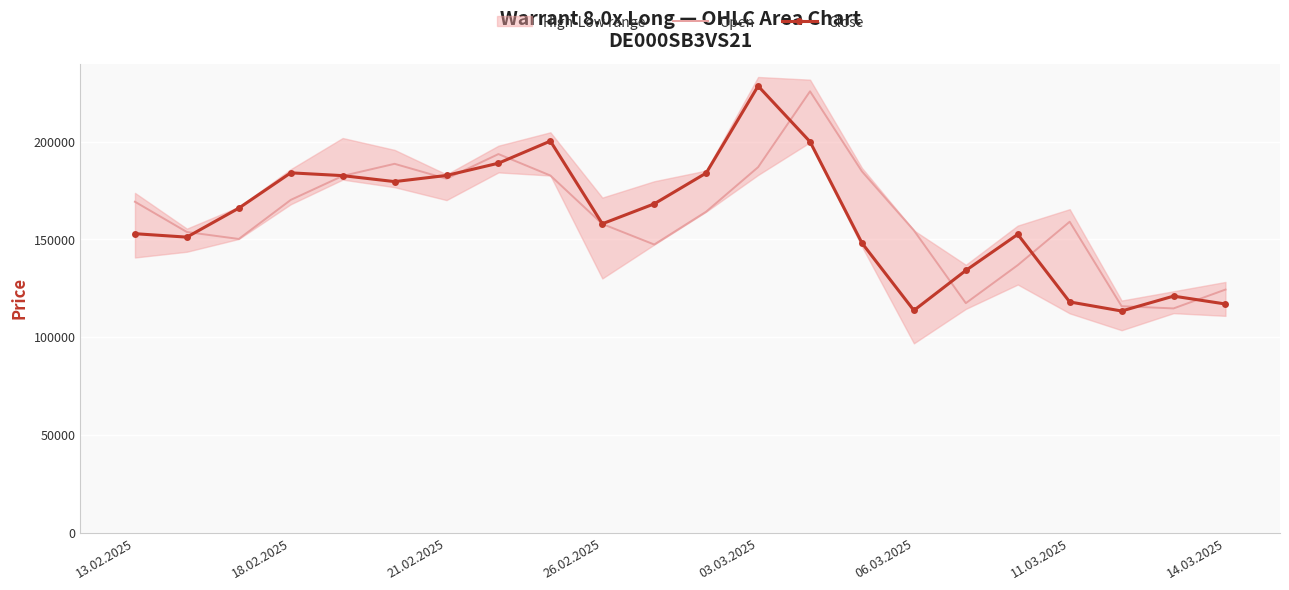

How many data points in Close are above 166035?

10